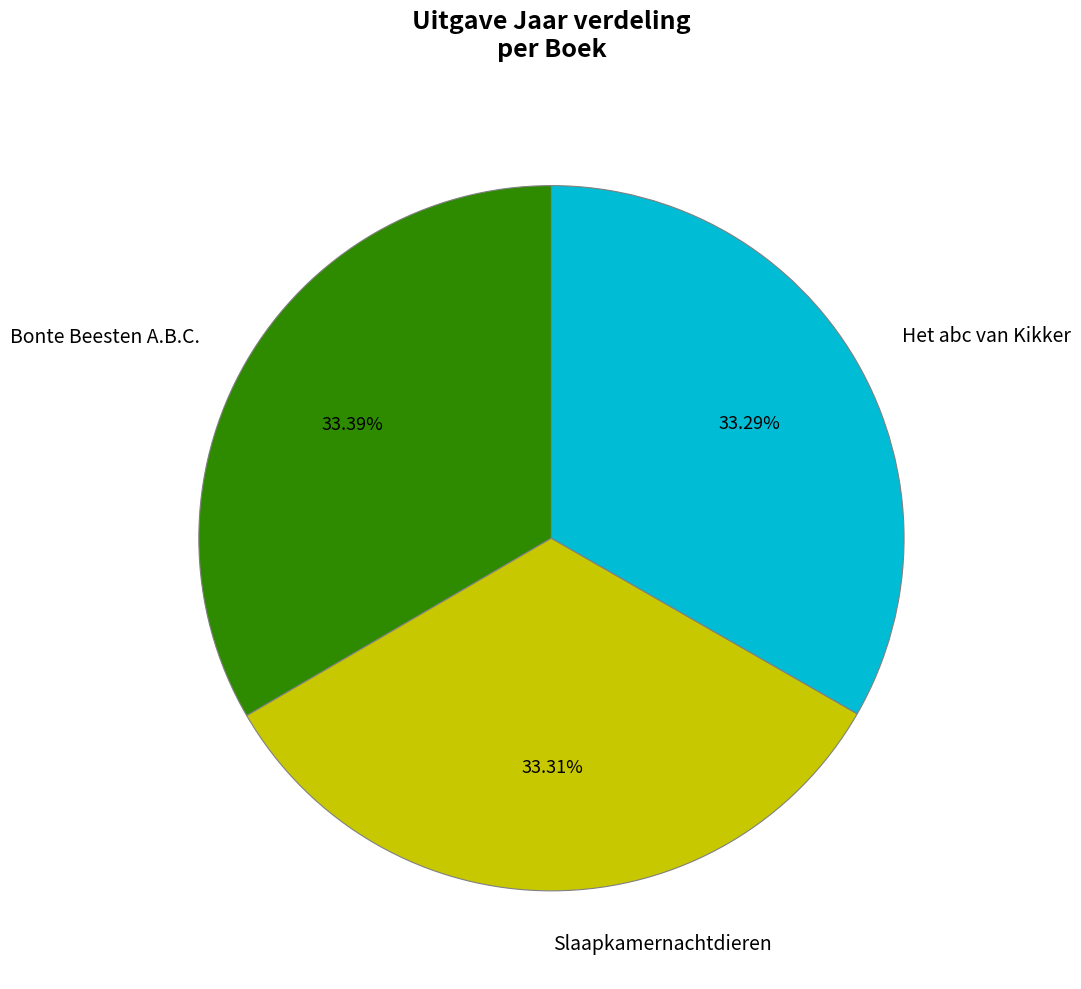

What percentage is the Het abc van Kikker slice, to the nearest percent?

33%